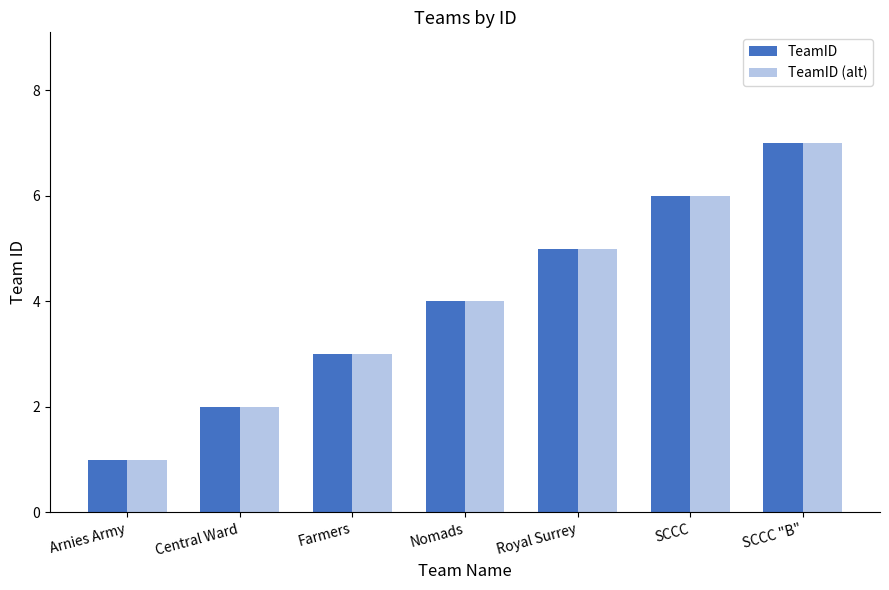

How many bars are there in each group?

2